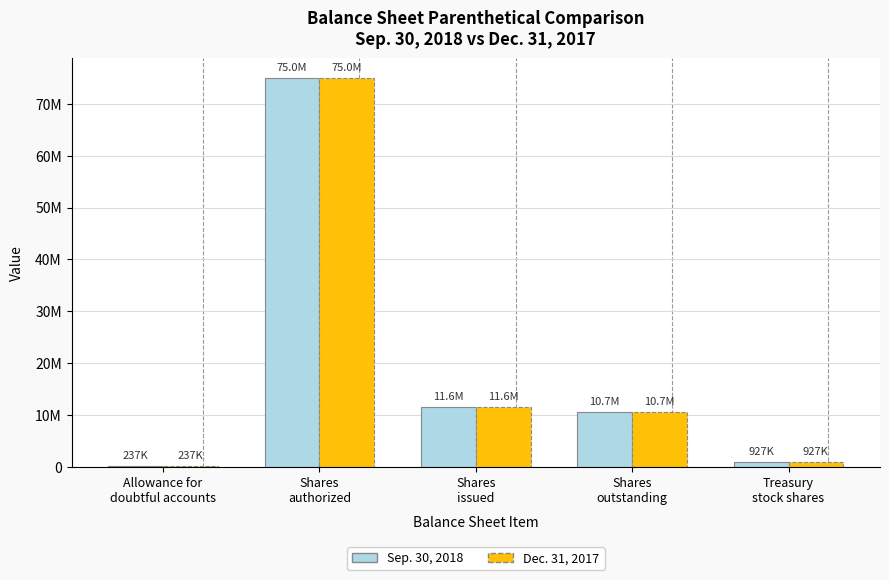

What is the difference between the maximum and second lowest values in the Sep. 30, 2018 series?

74073000